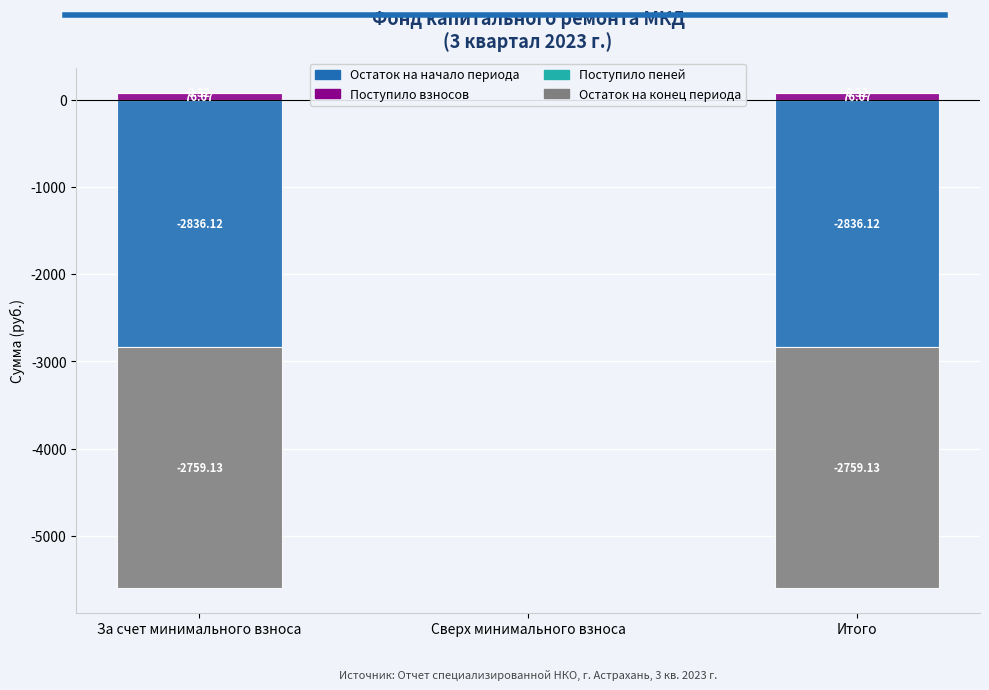

The value of Поступило взносов at Итого is 22.9. True or false?

False